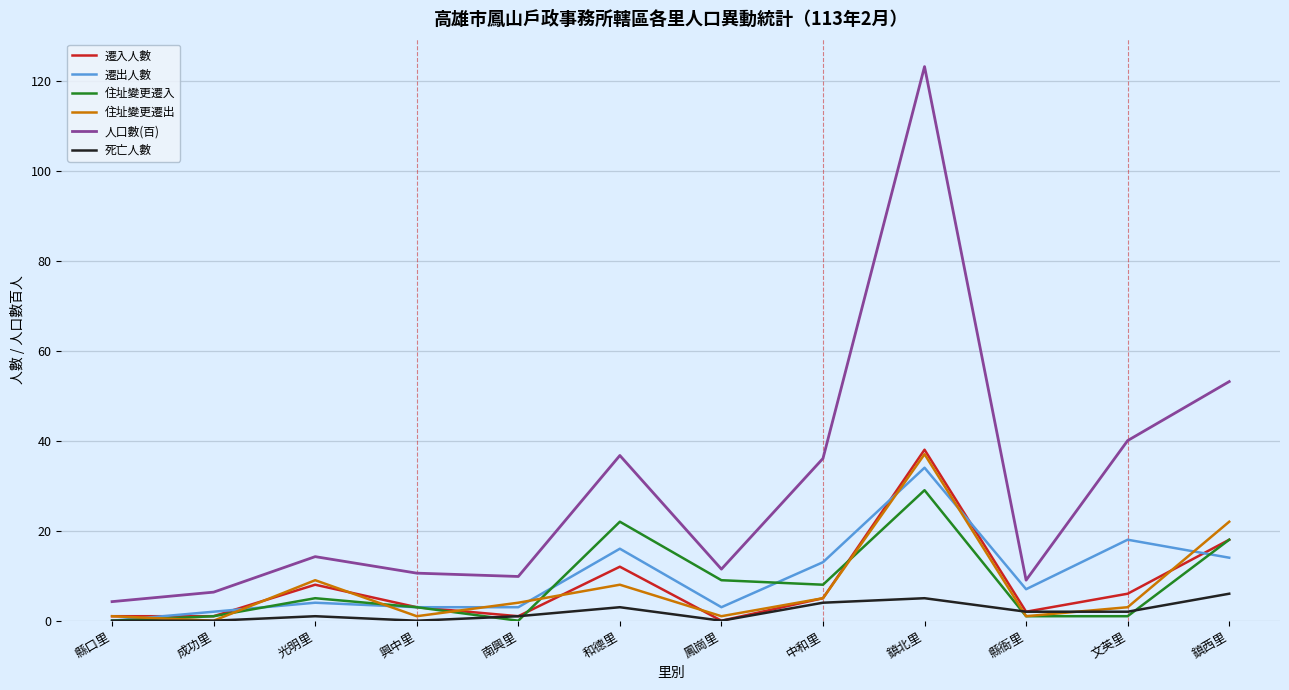

What is the average value of the 死亡人數 series?

2.0